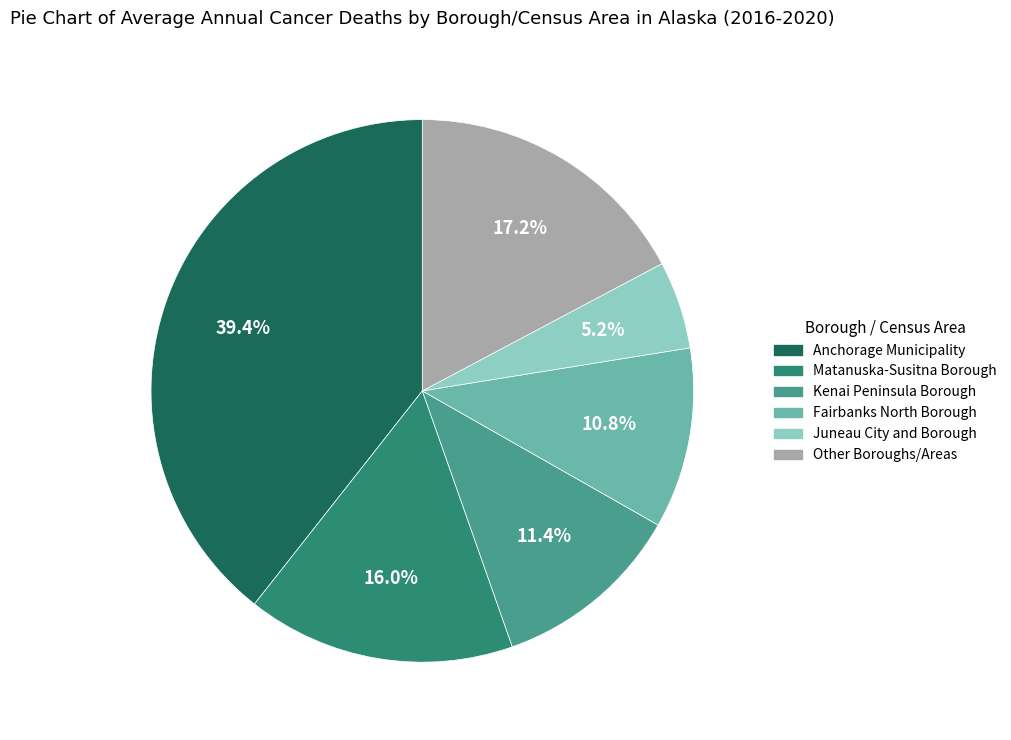

Does any single category account for the majority?

No